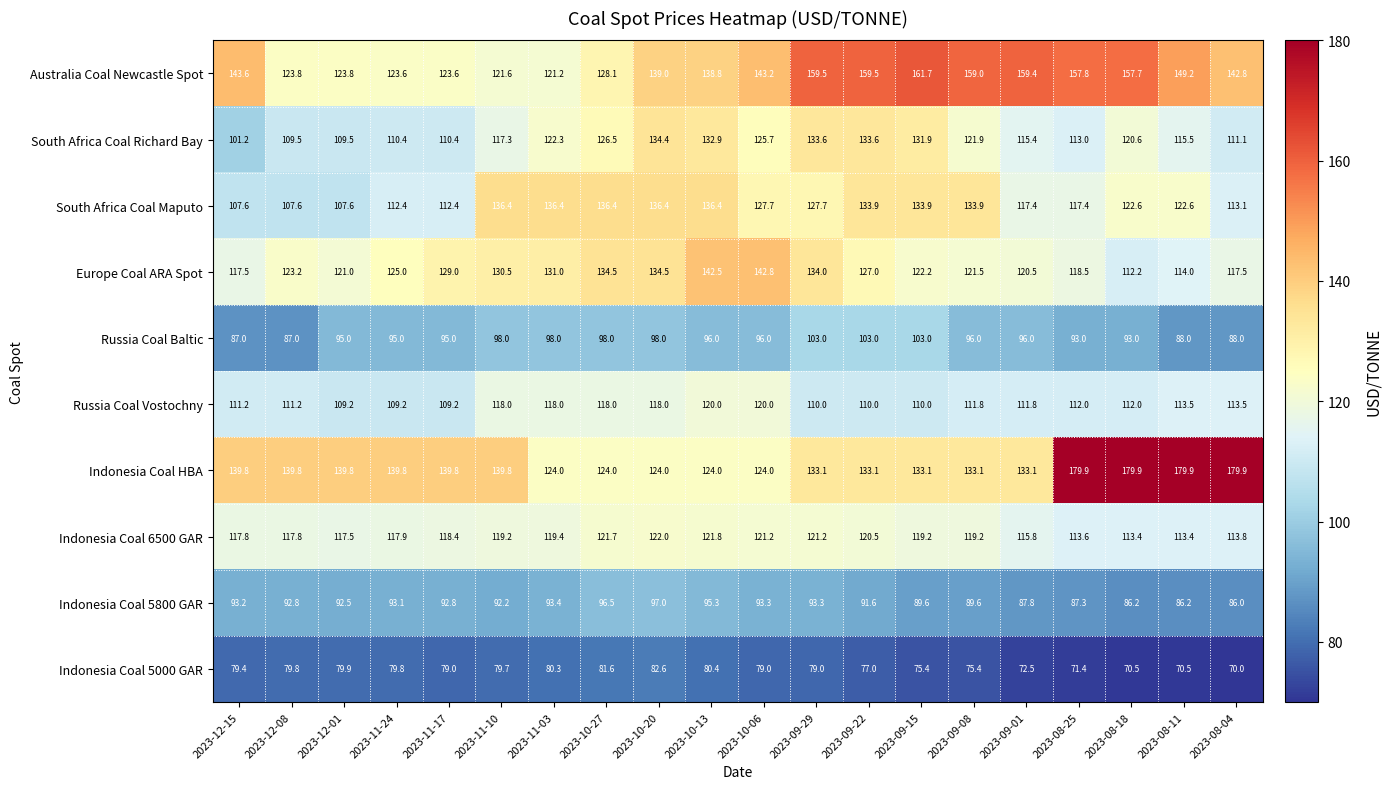

At which label does South Africa Coal Maputo first exceed 127?

2023-11-10